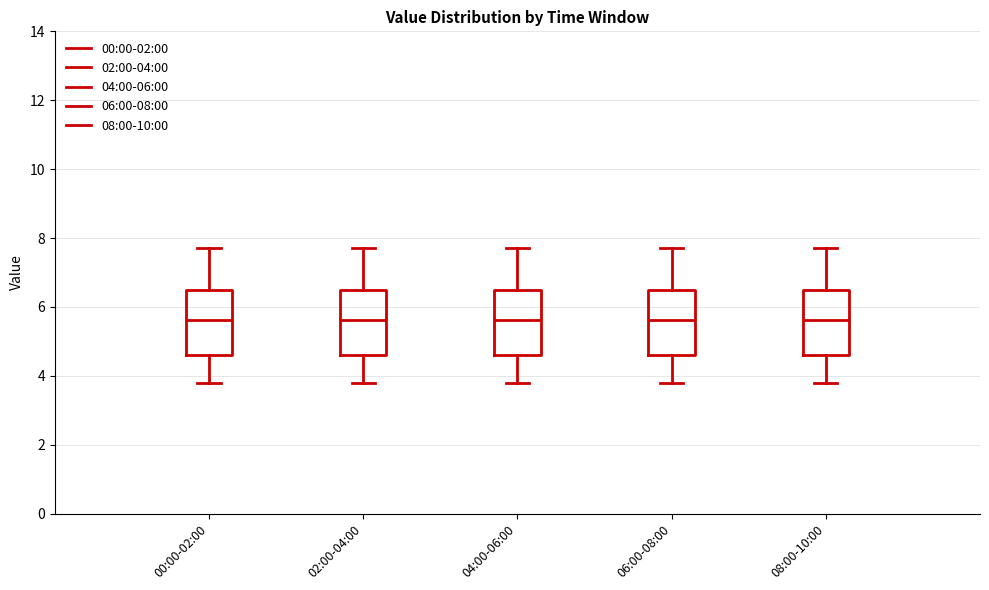

Where is the lower edge of the box for 04:00-06:00 on the y-axis? The values are not printed on the chart, so give them approximately, as read against the axis.

4.6